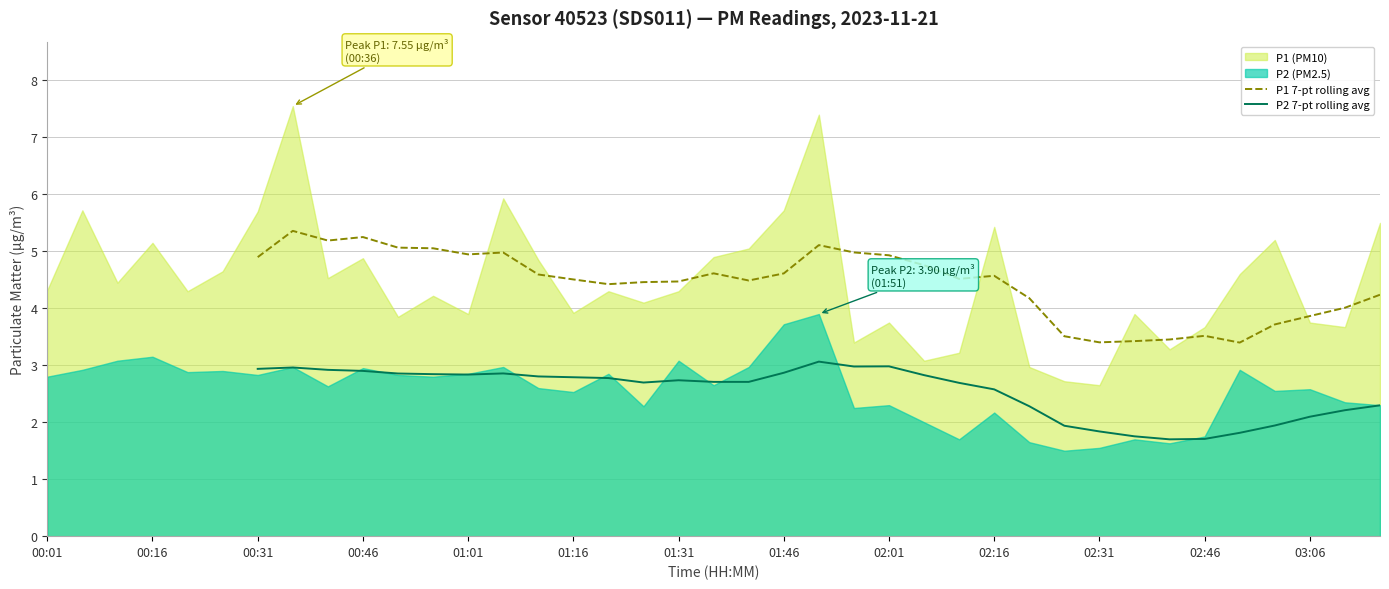

How many categories are shown in the chart?

39